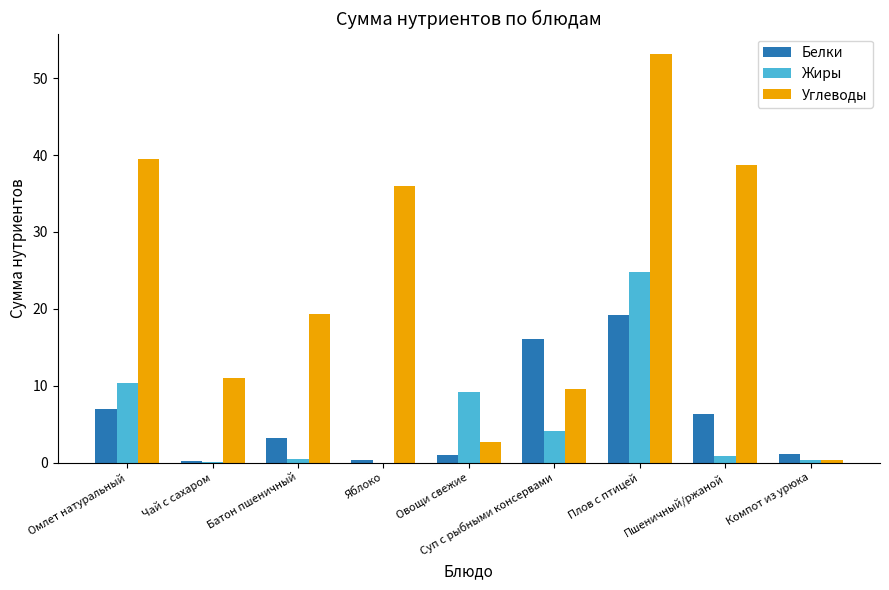

At which label is Жиры closest to 12?

Омлет натуральный